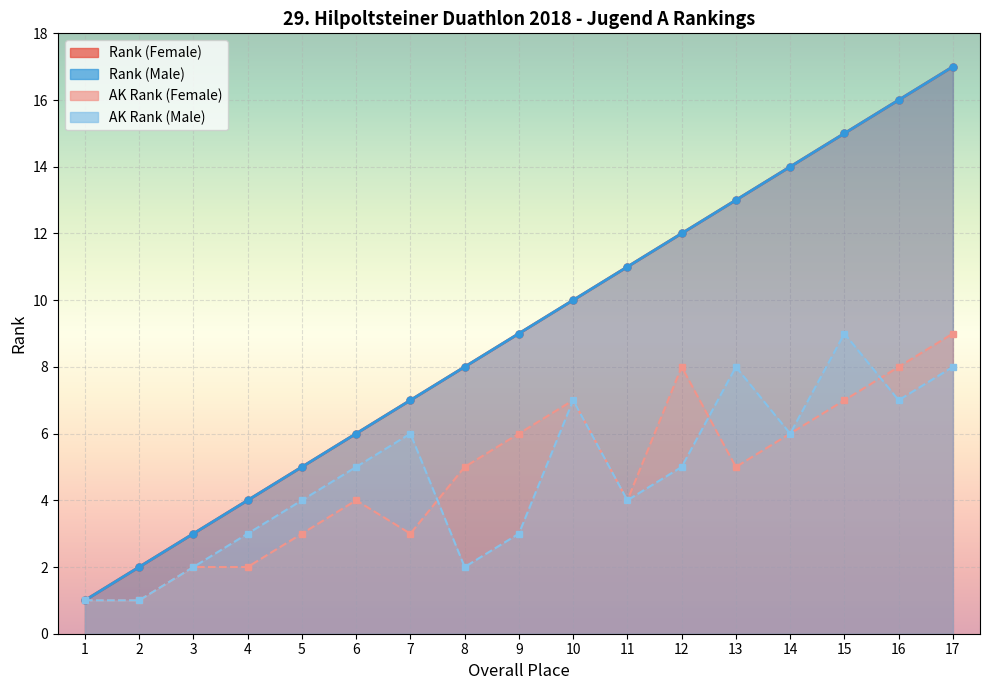

What is the value of the AK Rank (Female) point at the 2nd from the left?

1